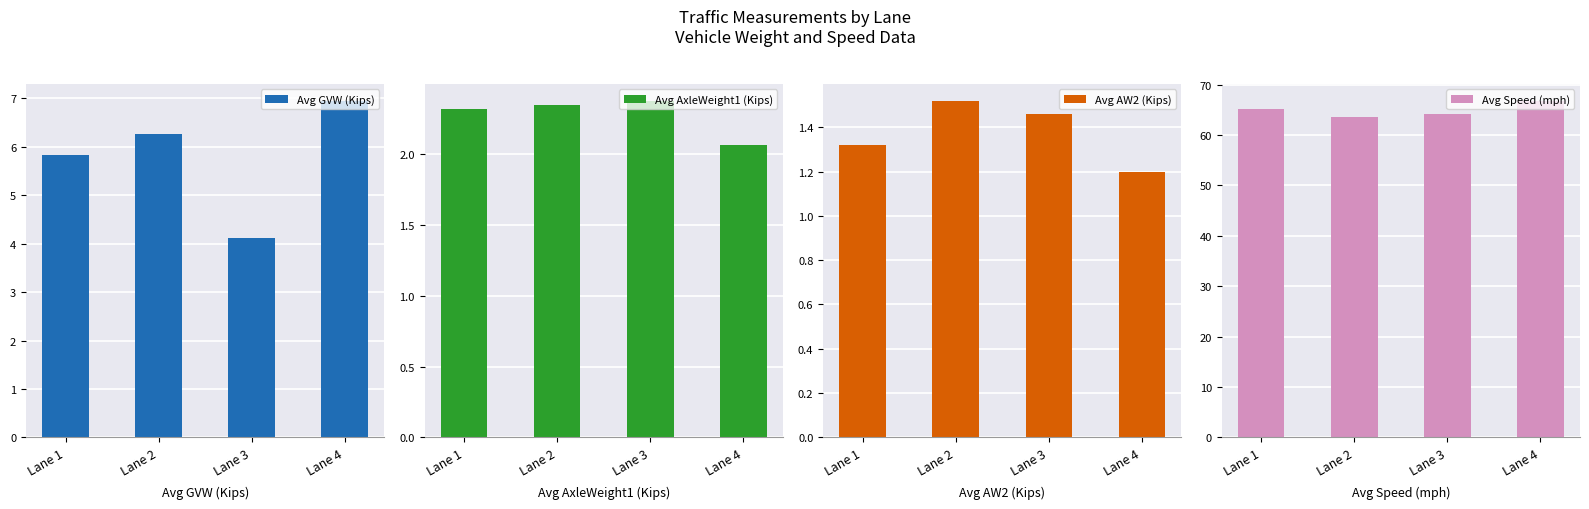

What is the average value of the Avg GVW (Kips) series?

5.8